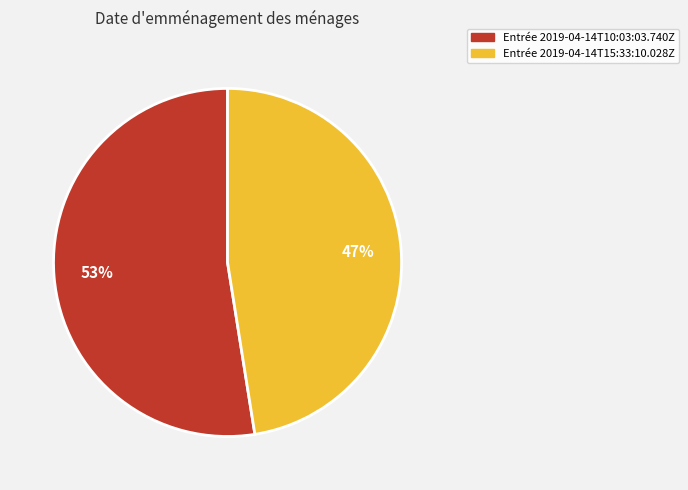

To the nearest percent, what is the average slice percentage?

50%